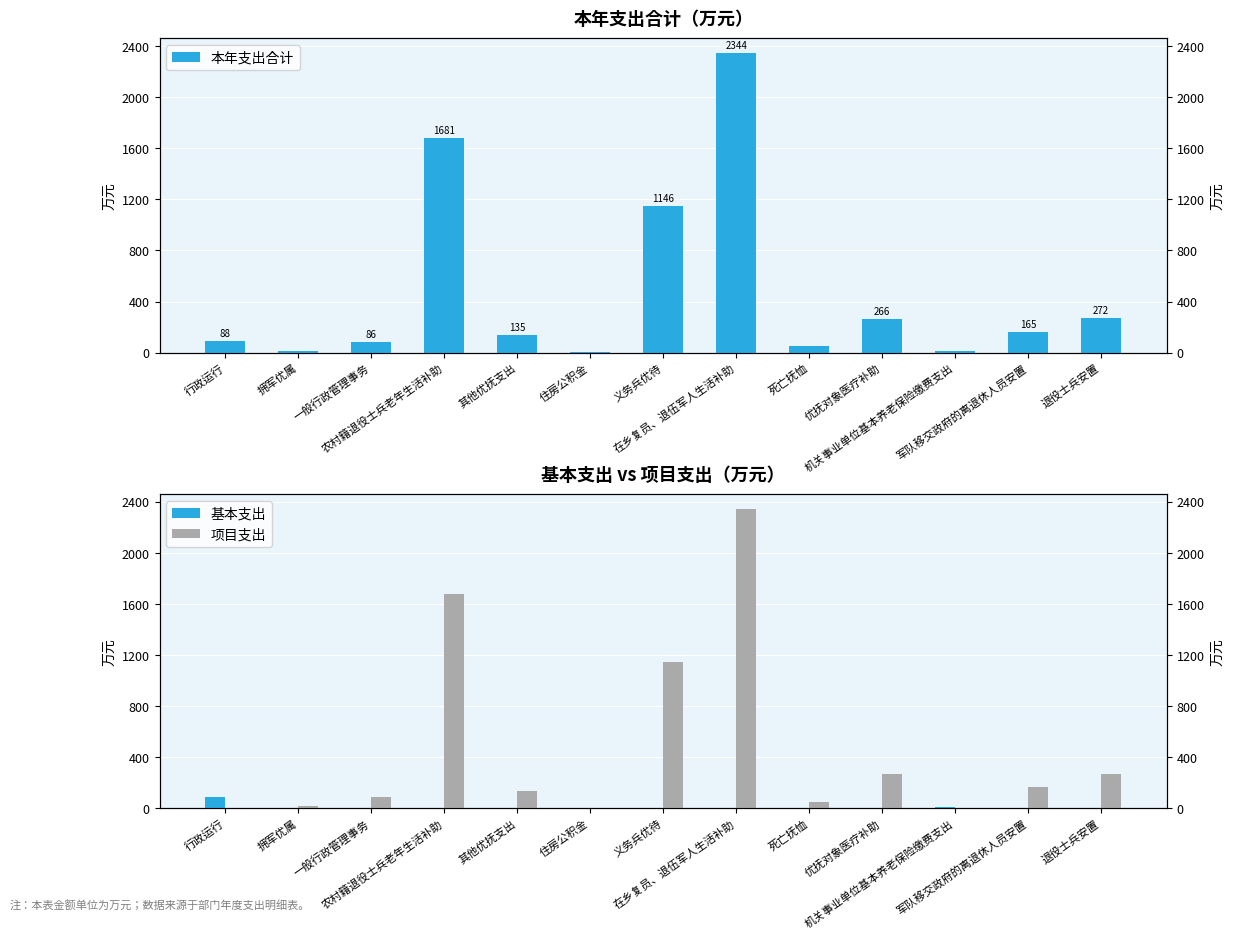

At which label does 项目支出 reach its minimum?

行政运行